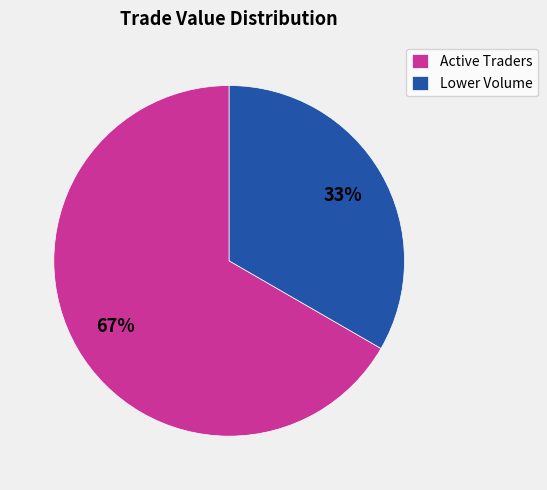

Which has a higher value, Active Traders or Lower Volume?

Active Traders